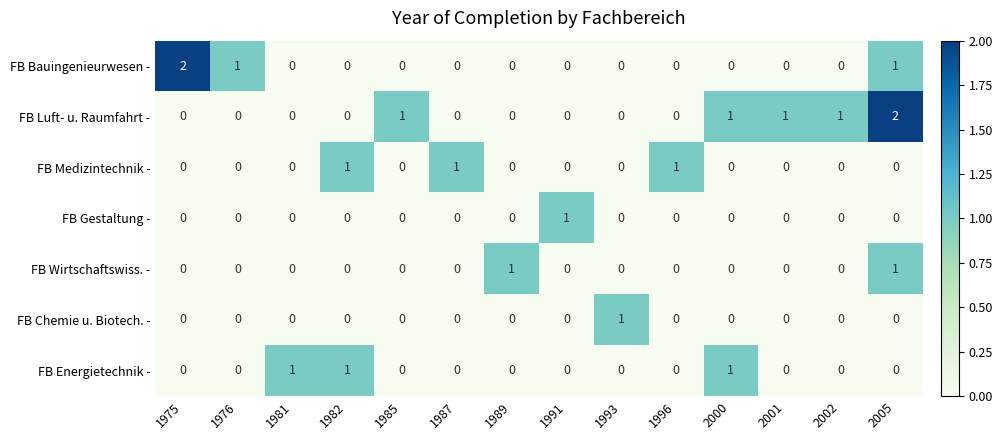

Which series has the largest total across all categories?

FB Luft- u. Raumfahrt -